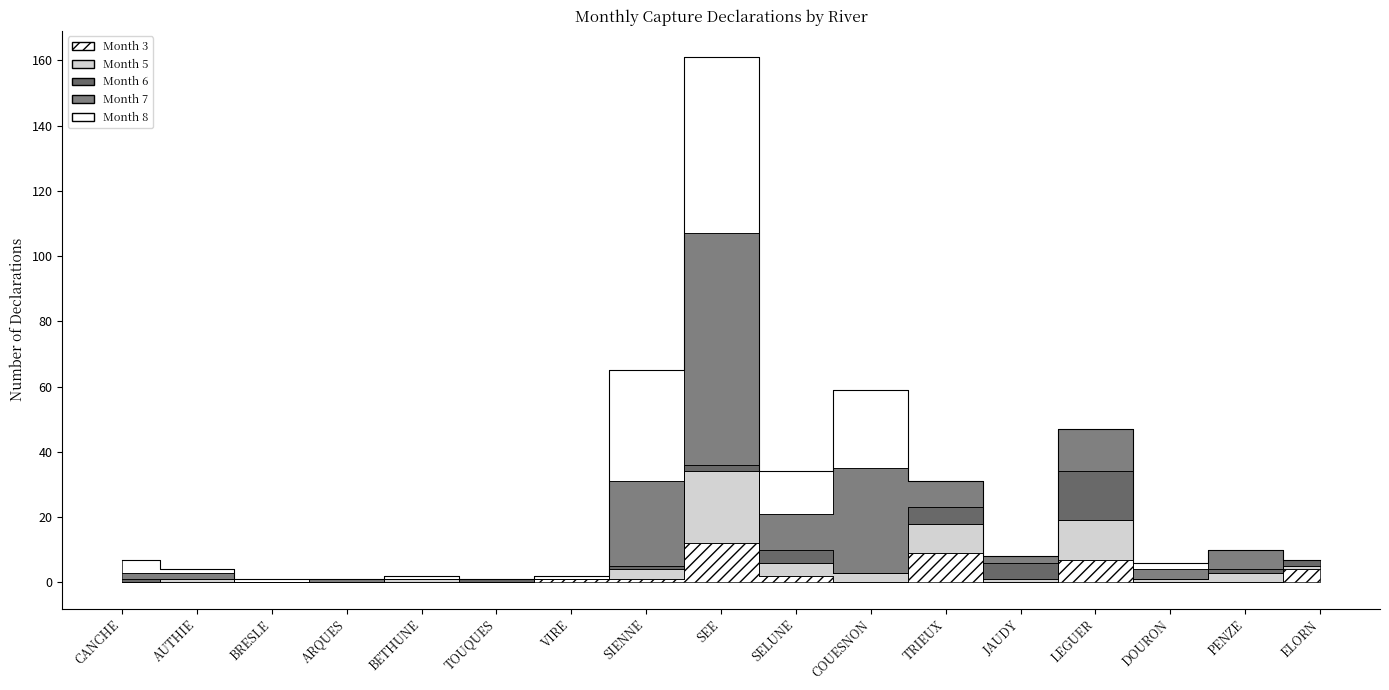

Is it true that Month 3 equals 9 at TRIEUX?

True